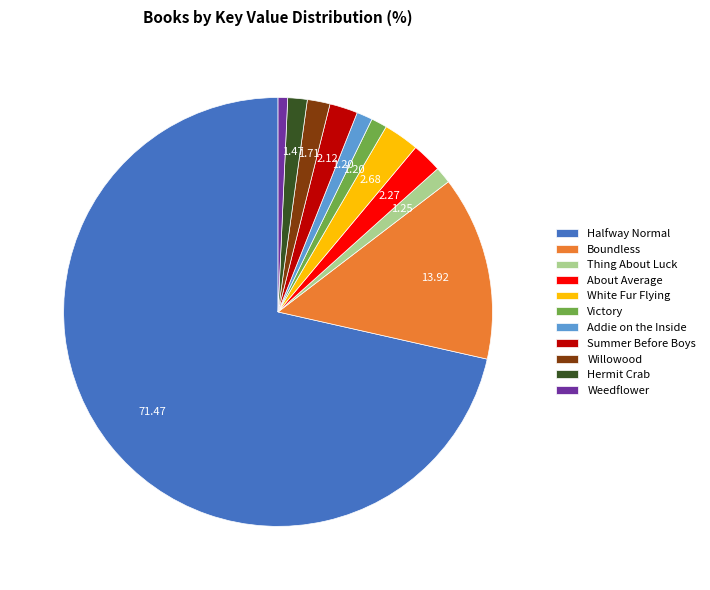

What is the ratio of the value at Summer Before Boys to the value at Willowood?

1.2